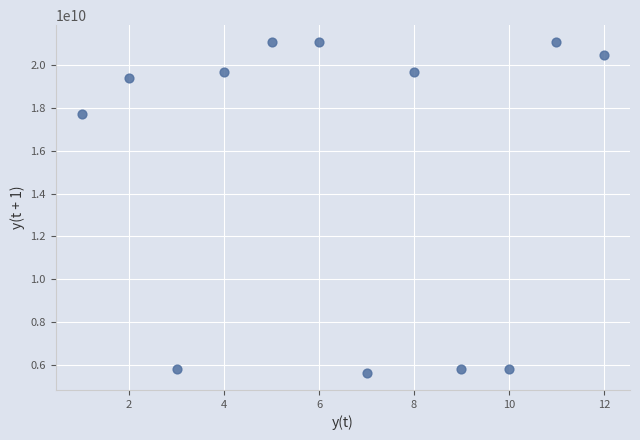

What is the range of X values (max minus min)?

11